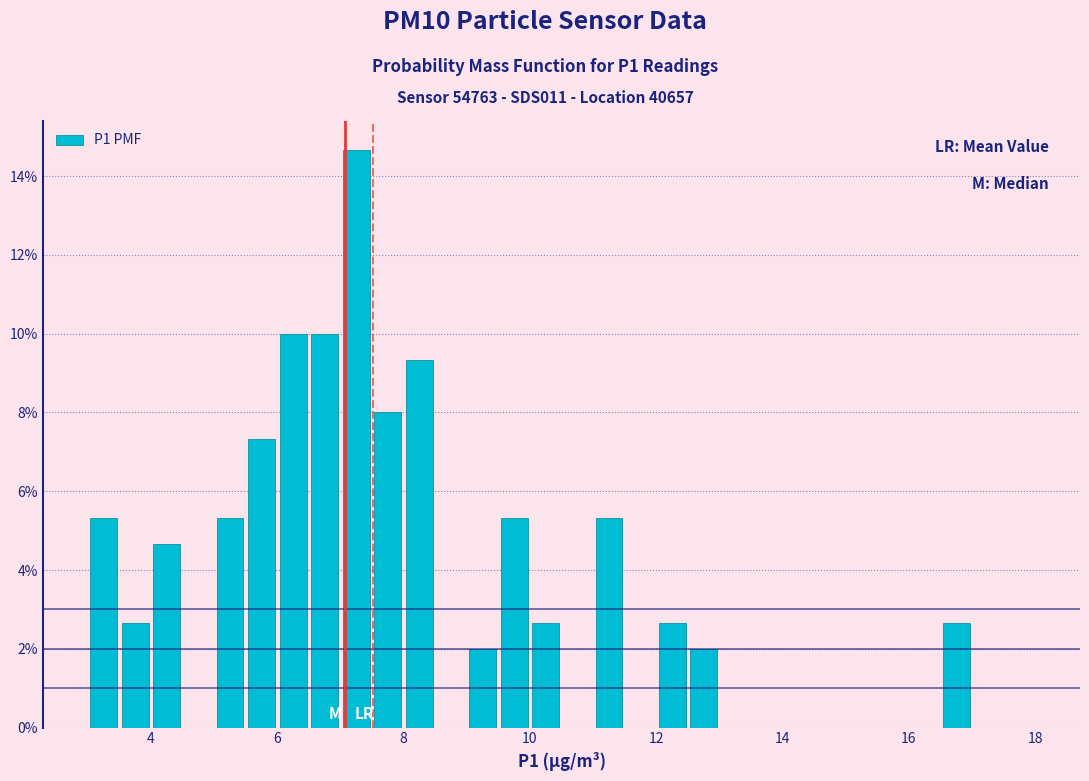

Read against the x-axis, roughly where is the centre of the tallest bar?

7.2